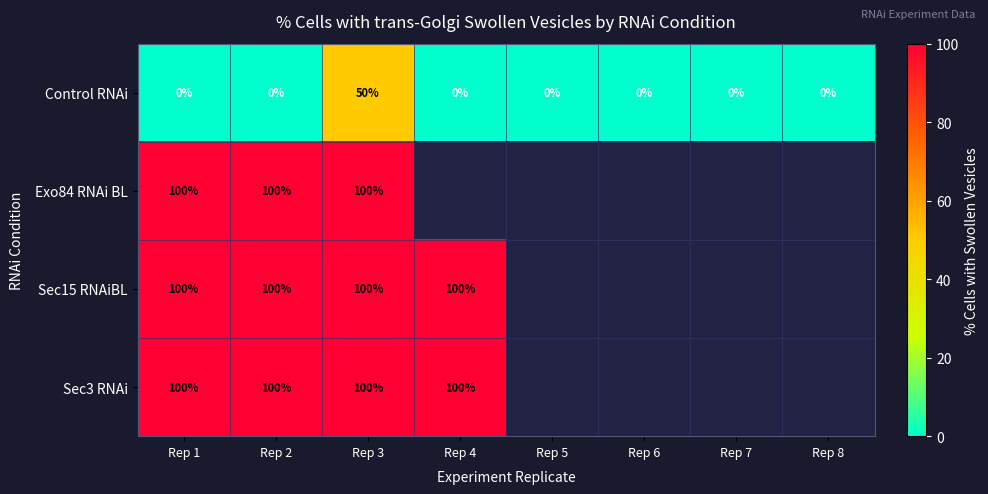

What is the highest value of the Control RNAi series?

50